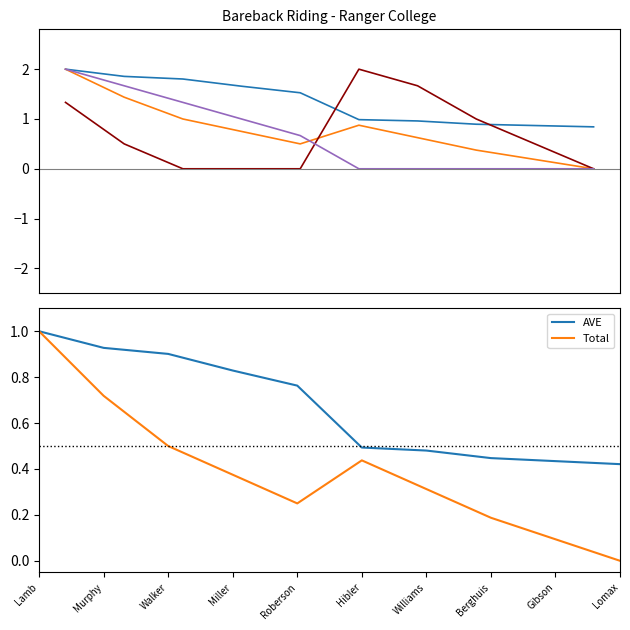

How many times do Total and Short PTS cross each other?

1